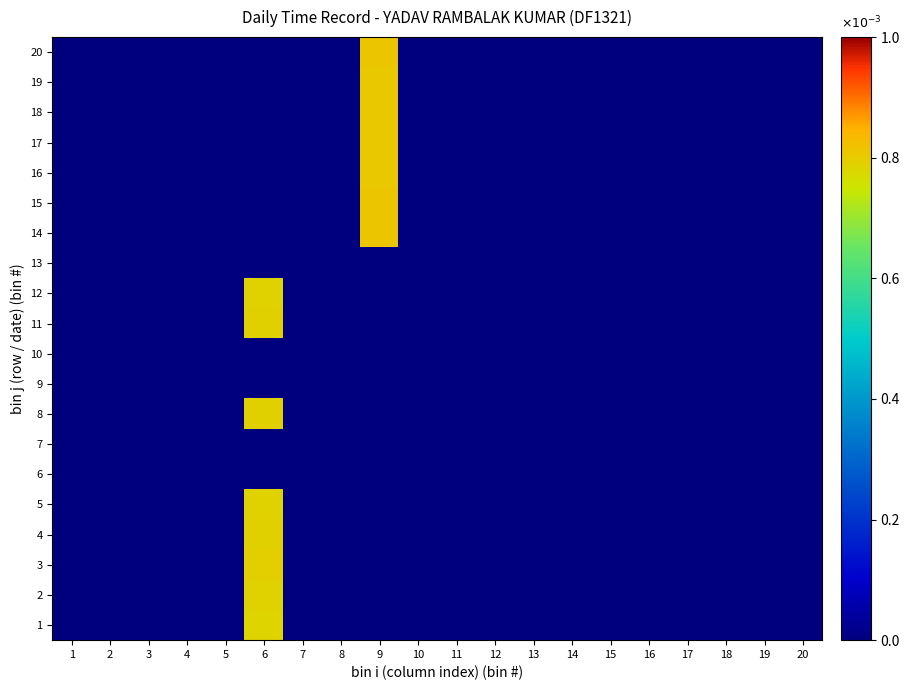

Reading left to right, extract all data points from this chart.

1: 1=0.0	2=0.0	3=0.0	4=0.0	5=0.0	6=0.8	7=0.0	8=0.0	9=0.0	10=0.0	11=0.0	12=0.0	13=0.0	14=0.0	15=0.0	16=0.0	17=0.0	18=0.0	19=0.0	20=0.0
2: 1=0.0	2=0.0	3=0.0	4=0.0	5=0.0	6=0.8	7=0.0	8=0.0	9=0.0	10=0.0	11=0.0	12=0.0	13=0.0	14=0.0	15=0.0	16=0.0	17=0.0	18=0.0	19=0.0	20=0.0
3: 1=0.0	2=0.0	3=0.0	4=0.0	5=0.0	6=0.8	7=0.0	8=0.0	9=0.0	10=0.0	11=0.0	12=0.0	13=0.0	14=0.0	15=0.0	16=0.0	17=0.0	18=0.0	19=0.0	20=0.0
4: 1=0.0	2=0.0	3=0.0	4=0.0	5=0.0	6=0.8	7=0.0	8=0.0	9=0.0	10=0.0	11=0.0	12=0.0	13=0.0	14=0.0	15=0.0	16=0.0	17=0.0	18=0.0	19=0.0	20=0.0
5: 1=0.0	2=0.0	3=0.0	4=0.0	5=0.0	6=0.8	7=0.0	8=0.0	9=0.0	10=0.0	11=0.0	12=0.0	13=0.0	14=0.0	15=0.0	16=0.0	17=0.0	18=0.0	19=0.0	20=0.0
6: 1=0.0	2=0.0	3=0.0	4=0.0	5=0.0	6=0.0	7=0.0	8=0.0	9=0.0	10=0.0	11=0.0	12=0.0	13=0.0	14=0.0	15=0.0	16=0.0	17=0.0	18=0.0	19=0.0	20=0.0
7: 1=0.0	2=0.0	3=0.0	4=0.0	5=0.0	6=0.0	7=0.0	8=0.0	9=0.0	10=0.0	11=0.0	12=0.0	13=0.0	14=0.0	15=0.0	16=0.0	17=0.0	18=0.0	19=0.0	20=0.0
8: 1=0.0	2=0.0	3=0.0	4=0.0	5=0.0	6=0.8	7=0.0	8=0.0	9=0.0	10=0.0	11=0.0	12=0.0	13=0.0	14=0.0	15=0.0	16=0.0	17=0.0	18=0.0	19=0.0	20=0.0
9: 1=0.0	2=0.0	3=0.0	4=0.0	5=0.0	6=0.0	7=0.0	8=0.0	9=0.0	10=0.0	11=0.0	12=0.0	13=0.0	14=0.0	15=0.0	16=0.0	17=0.0	18=0.0	19=0.0	20=0.0
10: 1=0.0	2=0.0	3=0.0	4=0.0	5=0.0	6=0.0	7=0.0	8=0.0	9=0.0	10=0.0	11=0.0	12=0.0	13=0.0	14=0.0	15=0.0	16=0.0	17=0.0	18=0.0	19=0.0	20=0.0
11: 1=0.0	2=0.0	3=0.0	4=0.0	5=0.0	6=0.8	7=0.0	8=0.0	9=0.0	10=0.0	11=0.0	12=0.0	13=0.0	14=0.0	15=0.0	16=0.0	17=0.0	18=0.0	19=0.0	20=0.0
12: 1=0.0	2=0.0	3=0.0	4=0.0	5=0.0	6=0.8	7=0.0	8=0.0	9=0.0	10=0.0	11=0.0	12=0.0	13=0.0	14=0.0	15=0.0	16=0.0	17=0.0	18=0.0	19=0.0	20=0.0
13: 1=0.0	2=0.0	3=0.0	4=0.0	5=0.0	6=0.0	7=0.0	8=0.0	9=0.0	10=0.0	11=0.0	12=0.0	13=0.0	14=0.0	15=0.0	16=0.0	17=0.0	18=0.0	19=0.0	20=0.0
14: 1=0.0	2=0.0	3=0.0	4=0.0	5=0.0	6=0.0	7=0.0	8=0.0	9=0.8	10=0.0	11=0.0	12=0.0	13=0.0	14=0.0	15=0.0	16=0.0	17=0.0	18=0.0	19=0.0	20=0.0
15: 1=0.0	2=0.0	3=0.0	4=0.0	5=0.0	6=0.0	7=0.0	8=0.0	9=0.8	10=0.0	11=0.0	12=0.0	13=0.0	14=0.0	15=0.0	16=0.0	17=0.0	18=0.0	19=0.0	20=0.0
16: 1=0.0	2=0.0	3=0.0	4=0.0	5=0.0	6=0.0	7=0.0	8=0.0	9=0.8	10=0.0	11=0.0	12=0.0	13=0.0	14=0.0	15=0.0	16=0.0	17=0.0	18=0.0	19=0.0	20=0.0
17: 1=0.0	2=0.0	3=0.0	4=0.0	5=0.0	6=0.0	7=0.0	8=0.0	9=0.8	10=0.0	11=0.0	12=0.0	13=0.0	14=0.0	15=0.0	16=0.0	17=0.0	18=0.0	19=0.0	20=0.0
18: 1=0.0	2=0.0	3=0.0	4=0.0	5=0.0	6=0.0	7=0.0	8=0.0	9=0.8	10=0.0	11=0.0	12=0.0	13=0.0	14=0.0	15=0.0	16=0.0	17=0.0	18=0.0	19=0.0	20=0.0
19: 1=0.0	2=0.0	3=0.0	4=0.0	5=0.0	6=0.0	7=0.0	8=0.0	9=0.8	10=0.0	11=0.0	12=0.0	13=0.0	14=0.0	15=0.0	16=0.0	17=0.0	18=0.0	19=0.0	20=0.0
20: 1=0.0	2=0.0	3=0.0	4=0.0	5=0.0	6=0.0	7=0.0	8=0.0	9=0.8	10=0.0	11=0.0	12=0.0	13=0.0	14=0.0	15=0.0	16=0.0	17=0.0	18=0.0	19=0.0	20=0.0